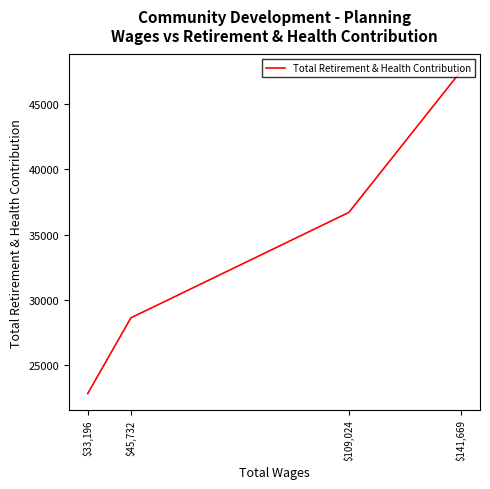

Which label corresponds to the largest value in the chart?

$141,669